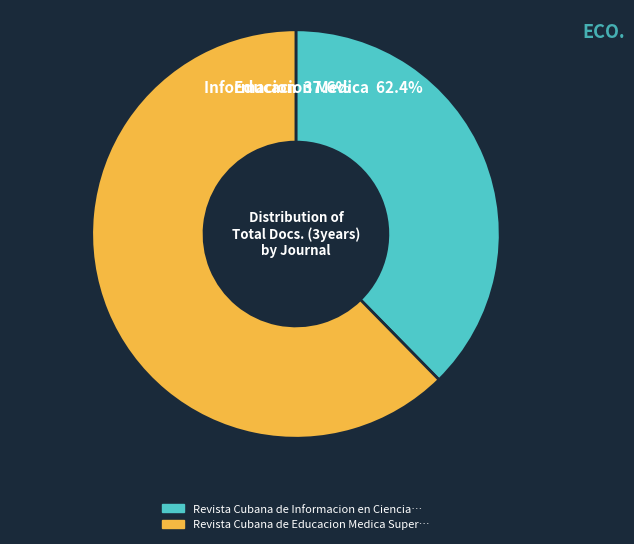

Count the number of slices in the pie.

2